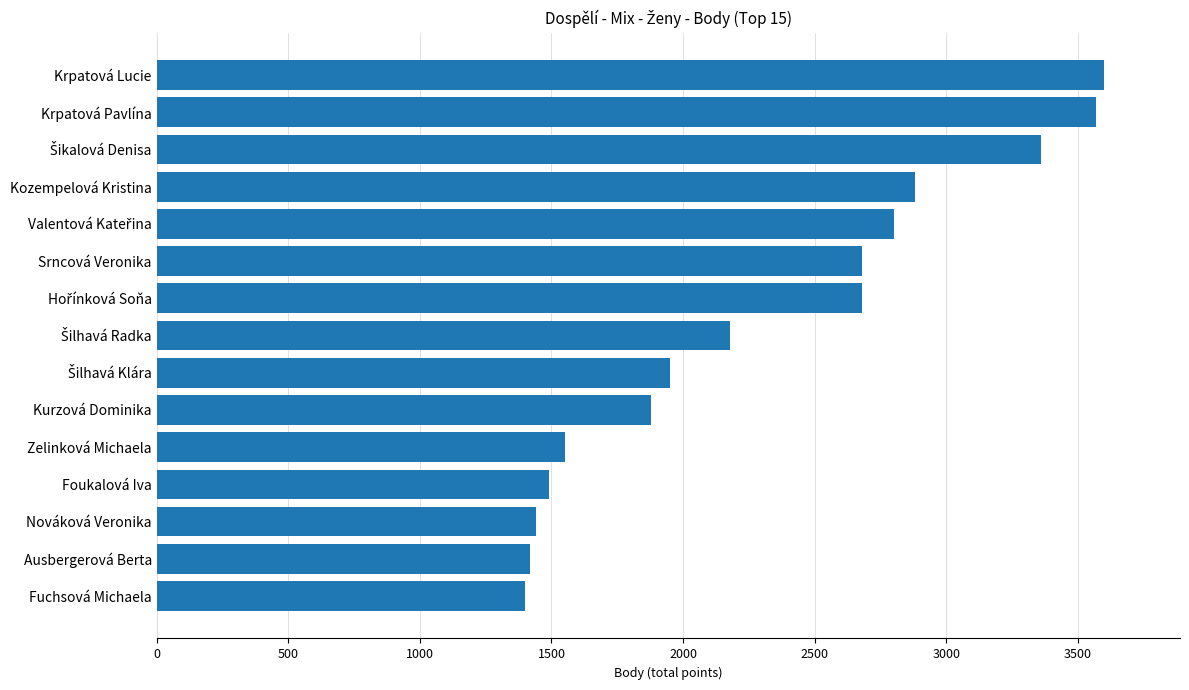

What is the ratio of the value at Kurzová Dominika to the value at Srncová Veronika?

0.7